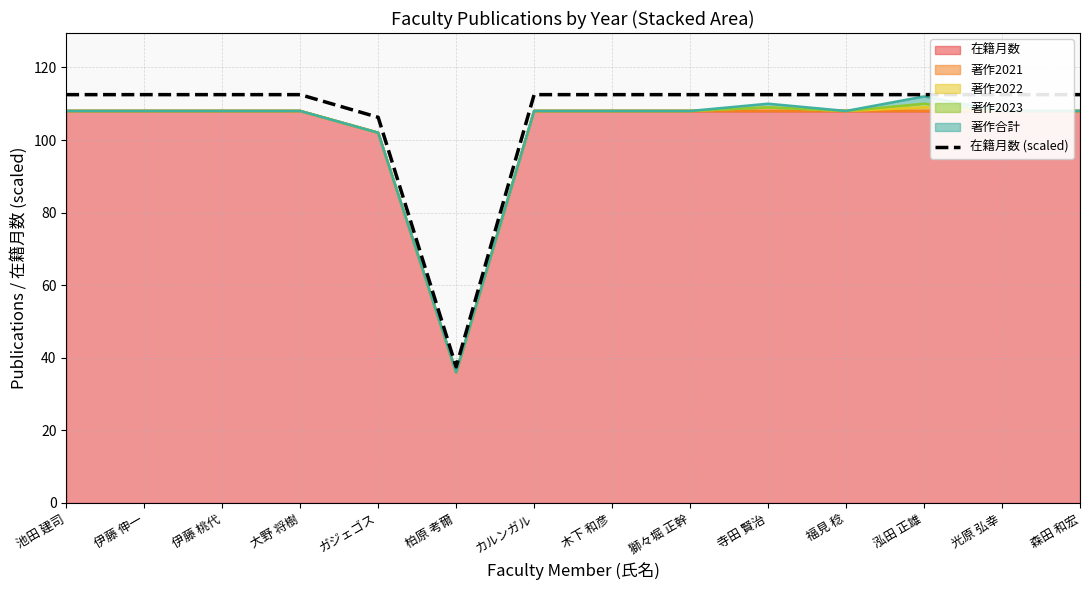

What is the change in value from ガジェゴス to 木下 和彦?

+6.2